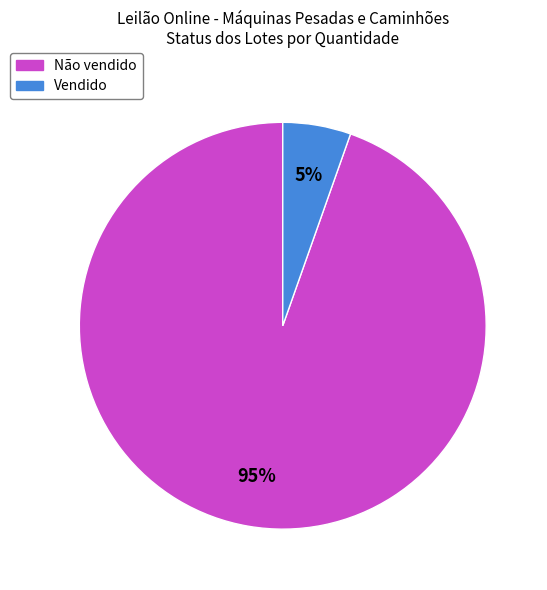

What percentage is the Não vendido slice, to the nearest percent?

95%